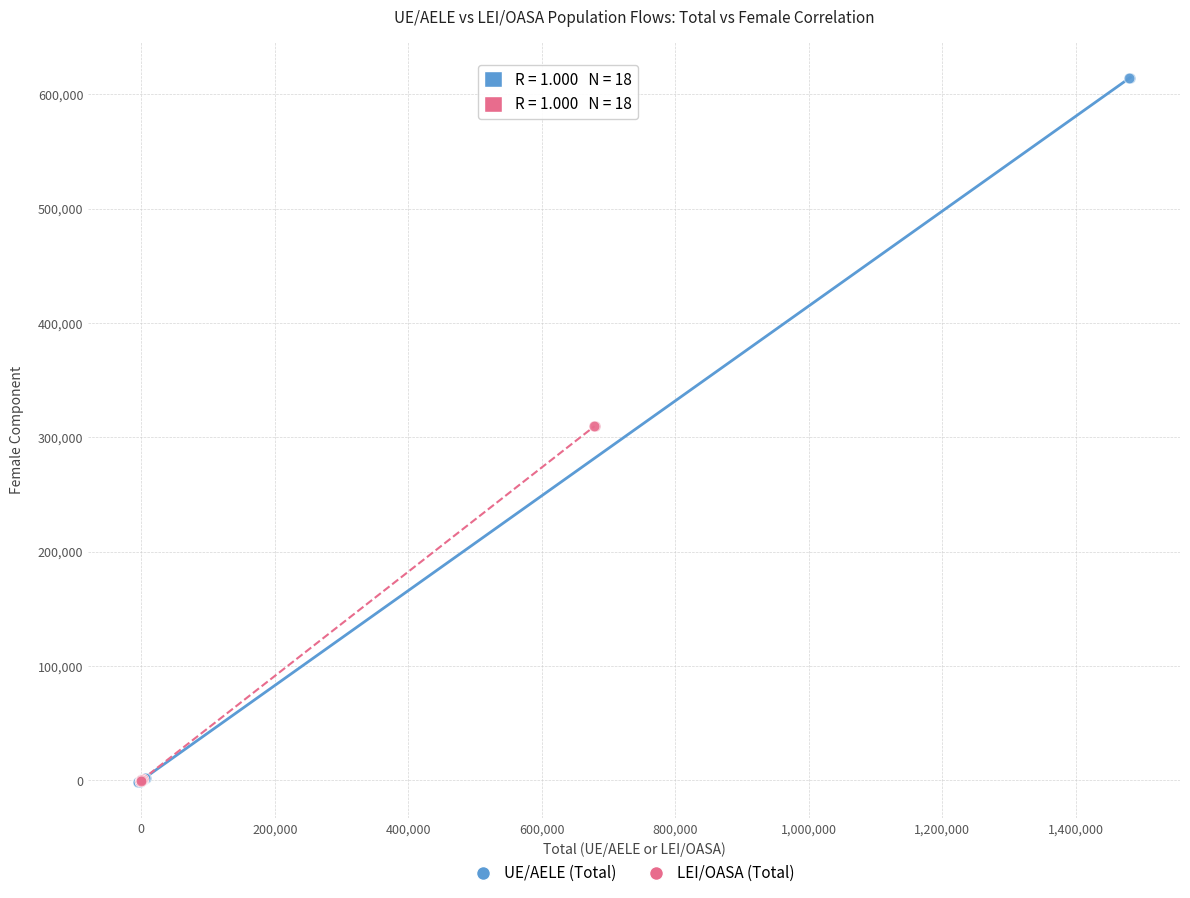

Which series contains the highest Y value?

UE/AELE (Total)